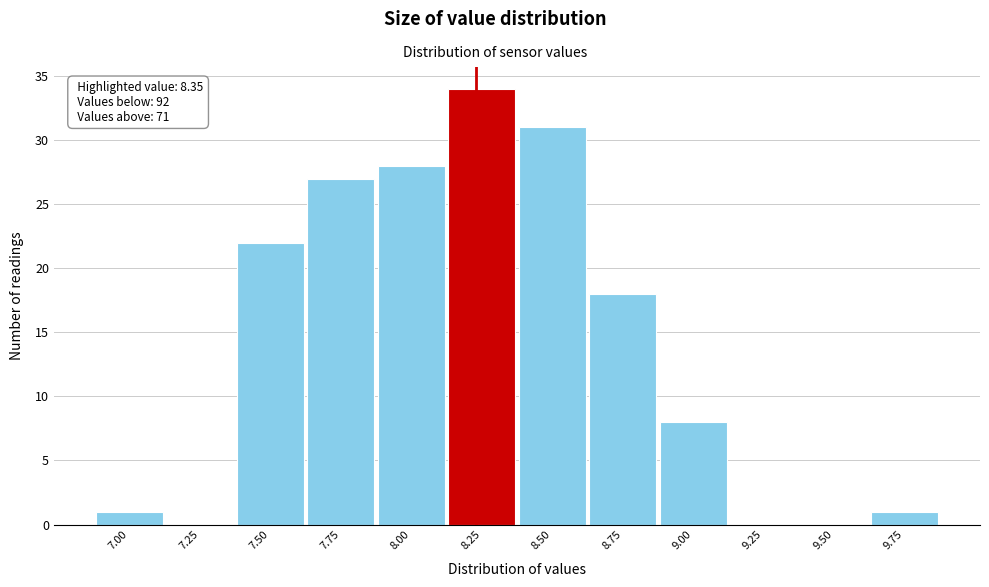

Reading left to right, extract all data points from this chart.

7.00=1	7.25=0	7.50=22	7.75=27	8.00=28	8.25=34	8.50=31	8.75=18	9.00=8	9.25=0	9.50=0	9.75=1